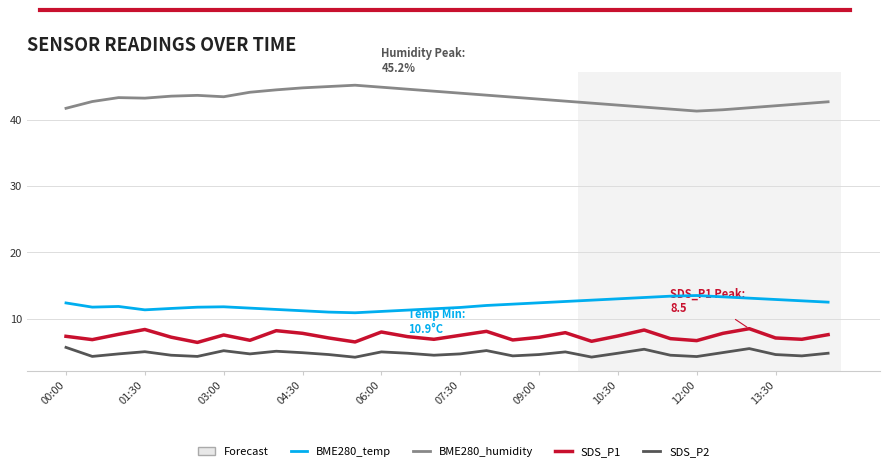

What is the smallest value displayed?

4.2